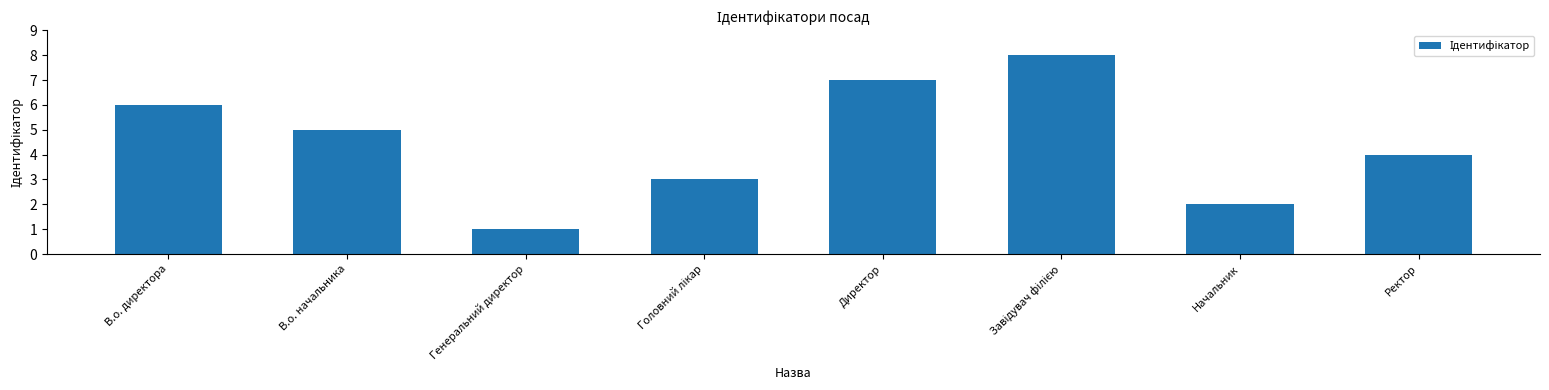

What position from the left is Ректор?

8